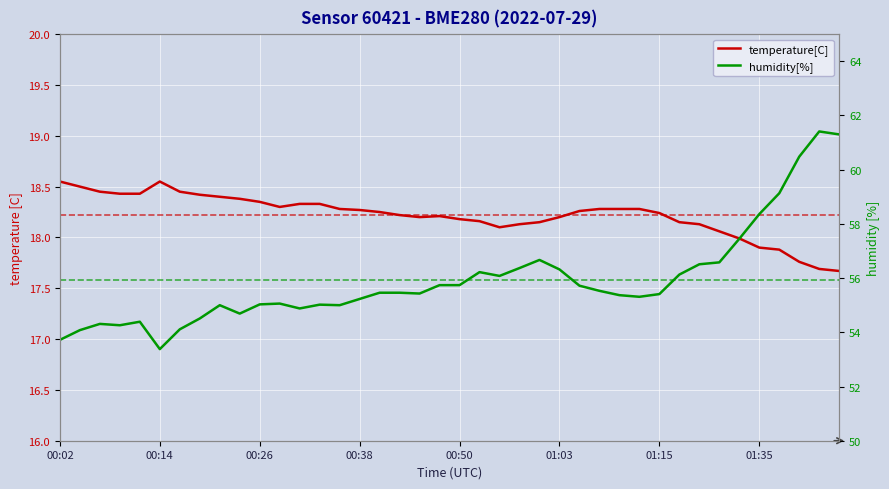

Between 18 and 33, which series saw the biggest shift?

humidity[%]